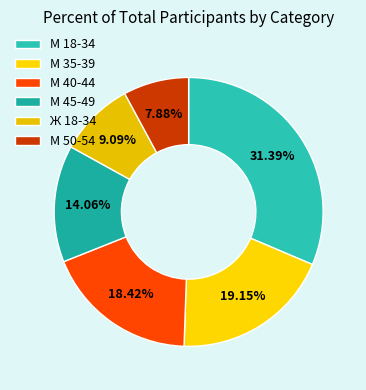

How many segments does this pie chart have?

6